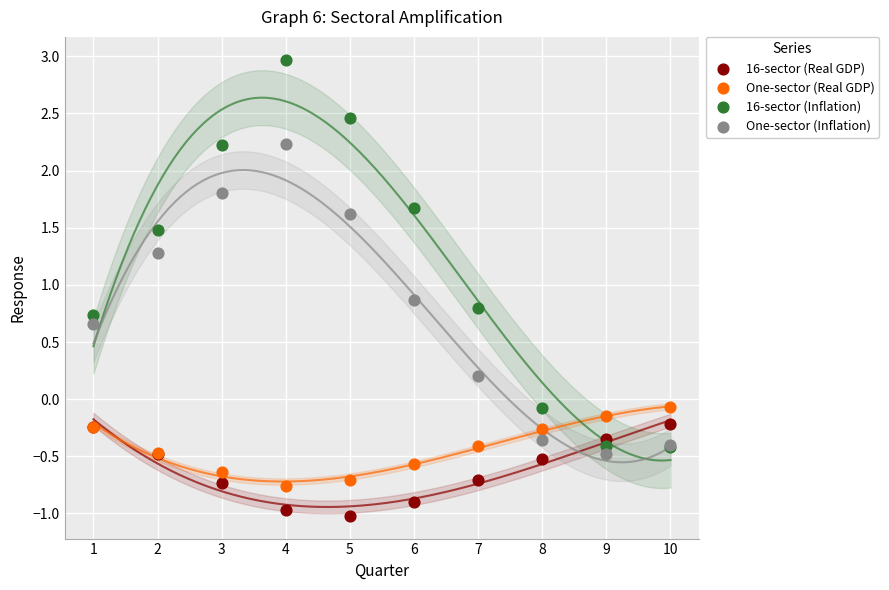

In the 16-sector (Inflation) series, what Y value is closest to 1?

0.8